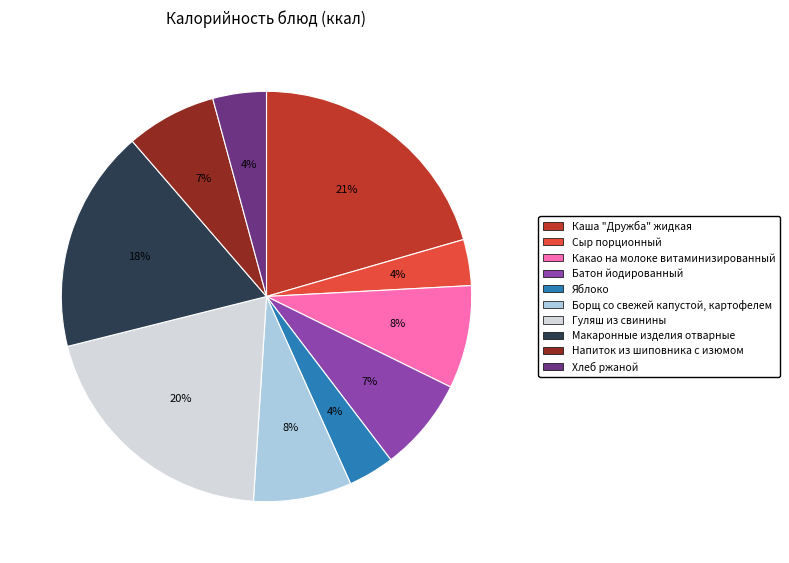

Combined, do Сыр порционный and Яблоко account for over 50%?

No